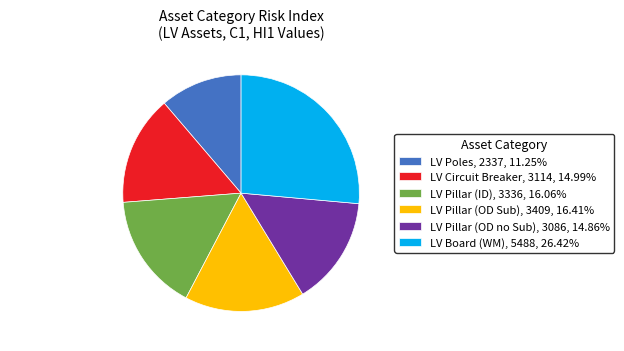

Does any single category account for the majority?

No